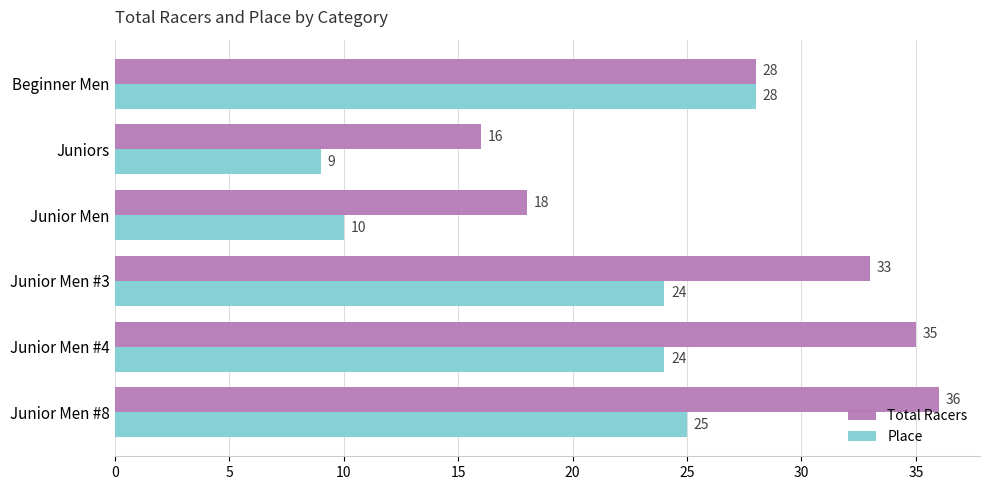

What is the sum of the Place values at Beginner Men and Junior Men?

38